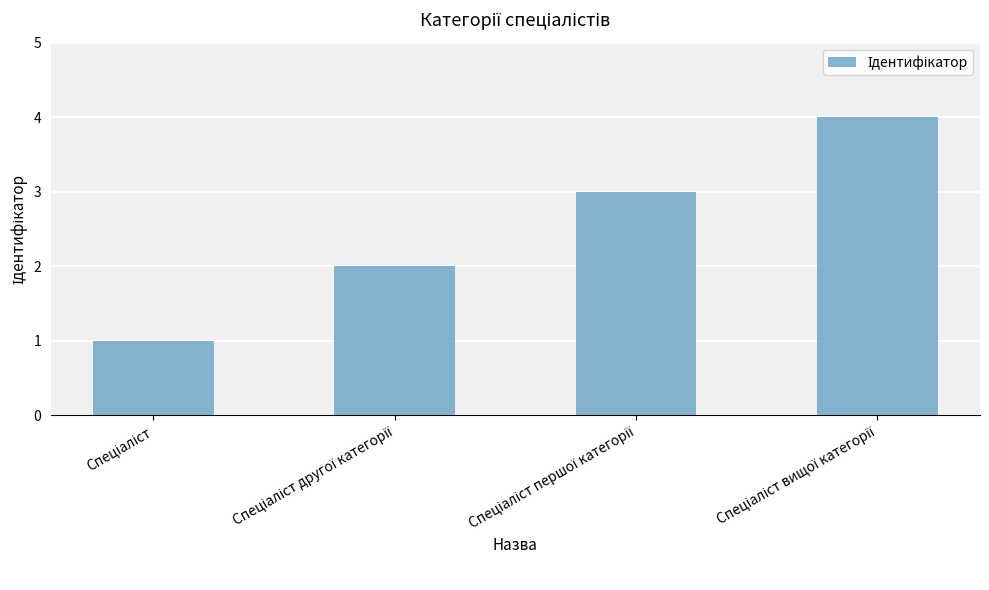

How many distinct data groups are displayed?

1